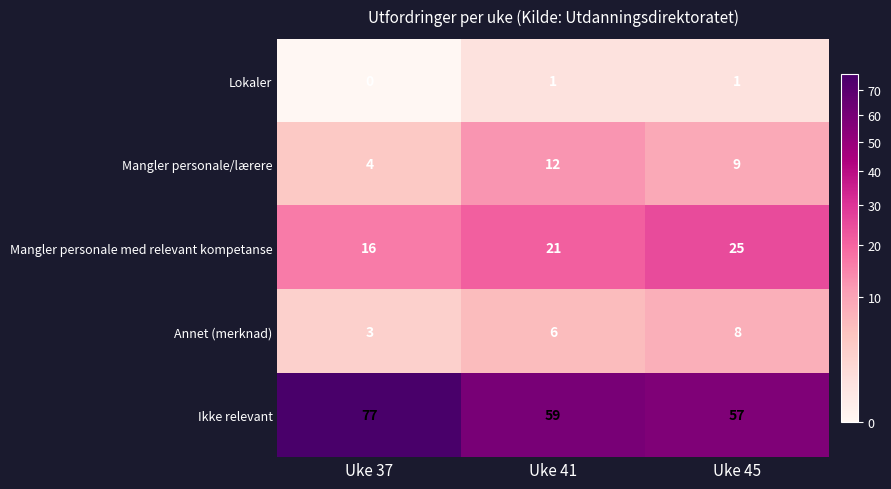

At which category does the chart reach its minimum across all series?

Uke 37